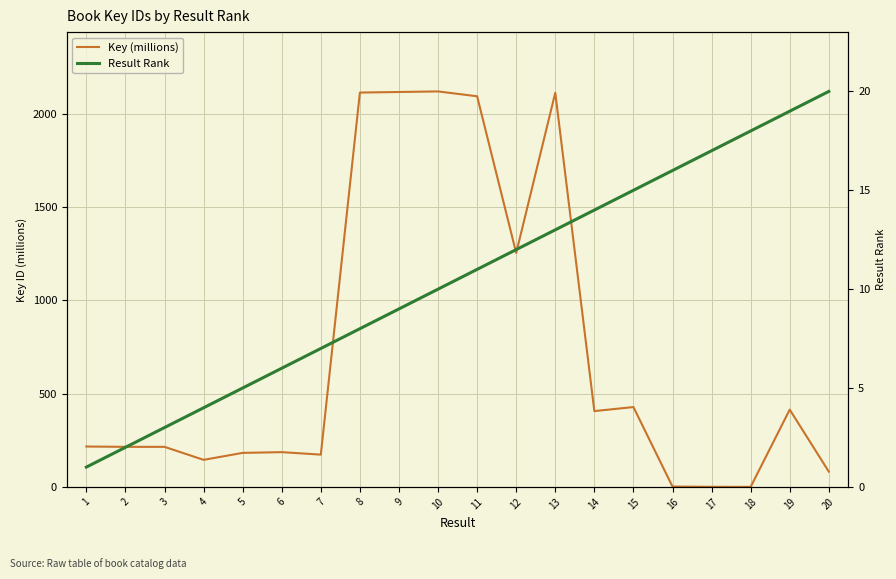

How many data points does each series have?

20